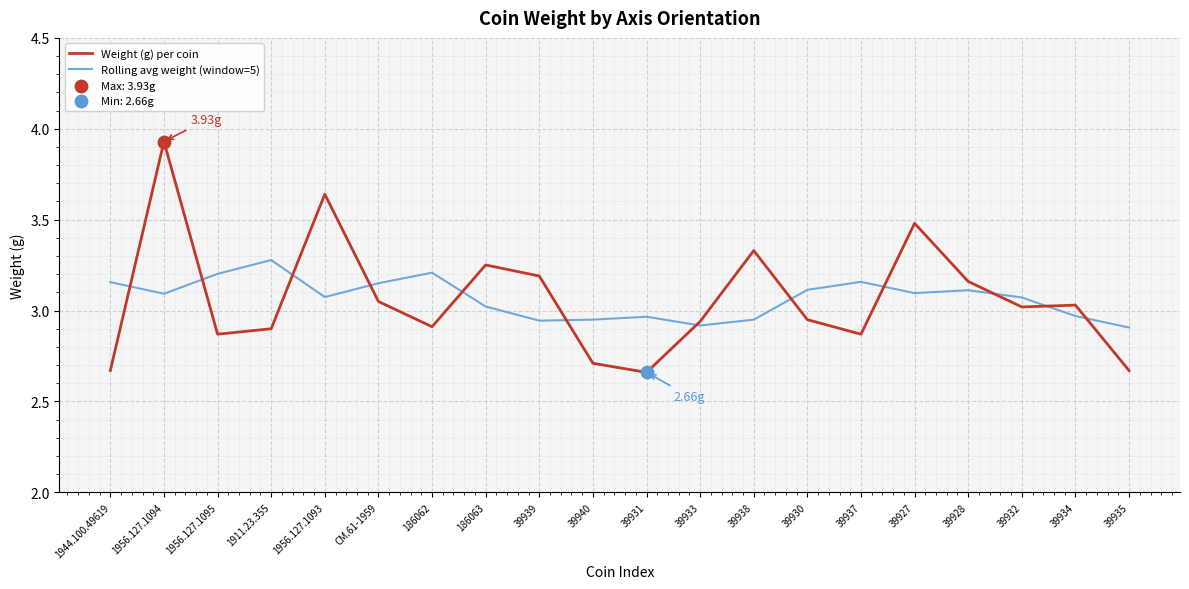

What is the total value across all series at 39928?

6.3